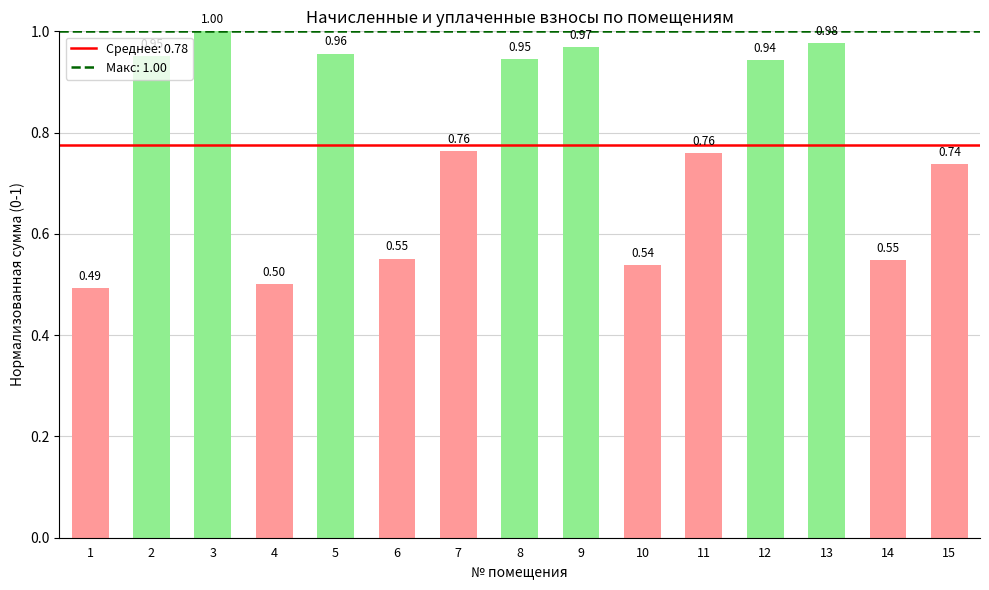

What is the difference between the maximum and minimum values?

0.5